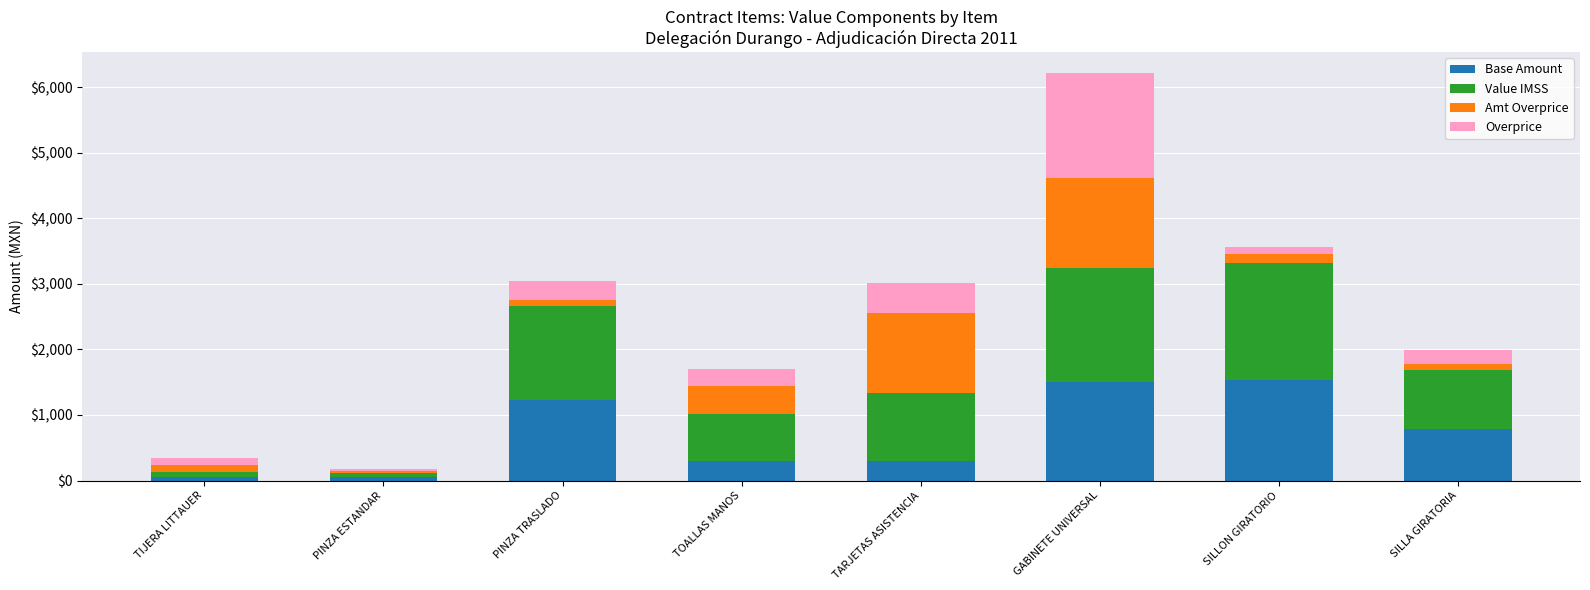

What is the sum of all Base Amount values?

5767.9